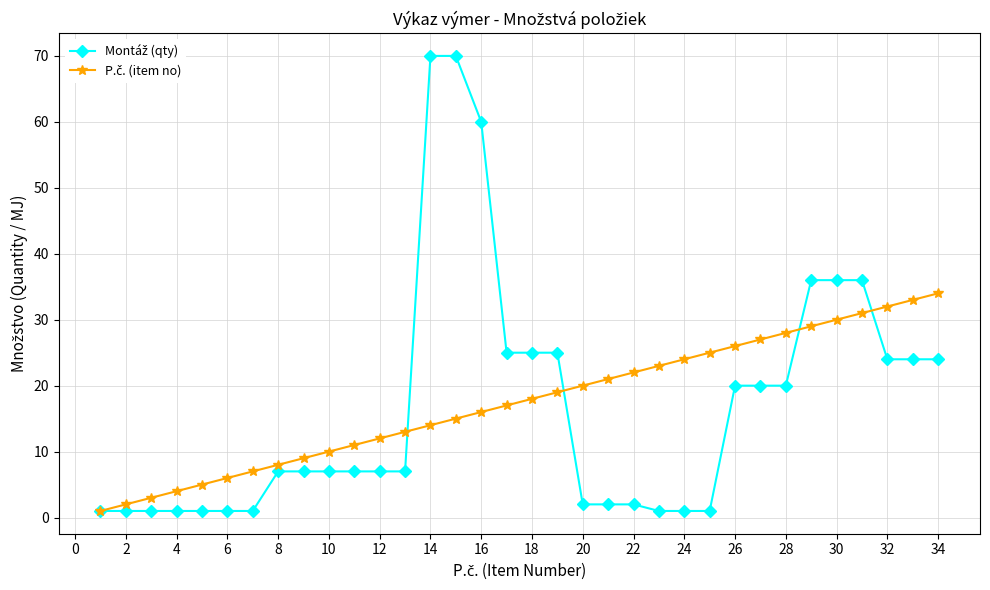

True or false: P.č. (item no) has more than 2 points higher than both neighbors.

False